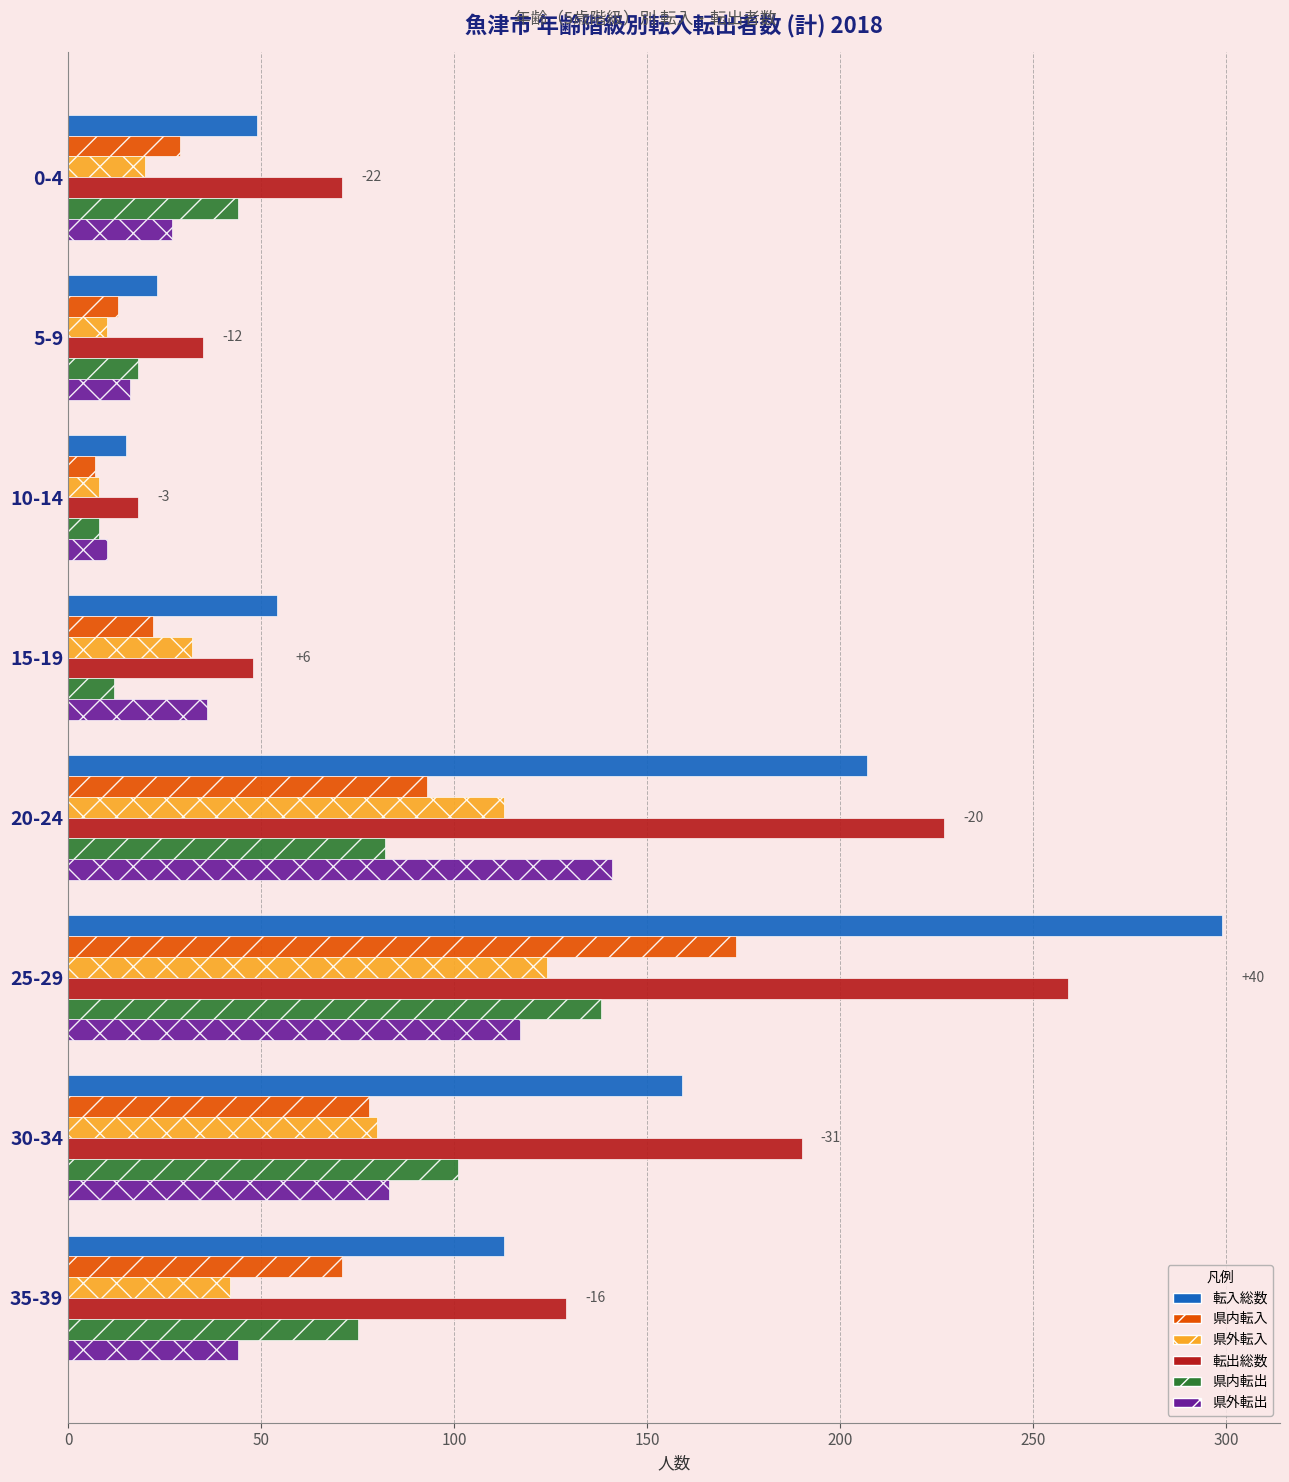

What is the difference between the highest and lowest values at 0-4?

51